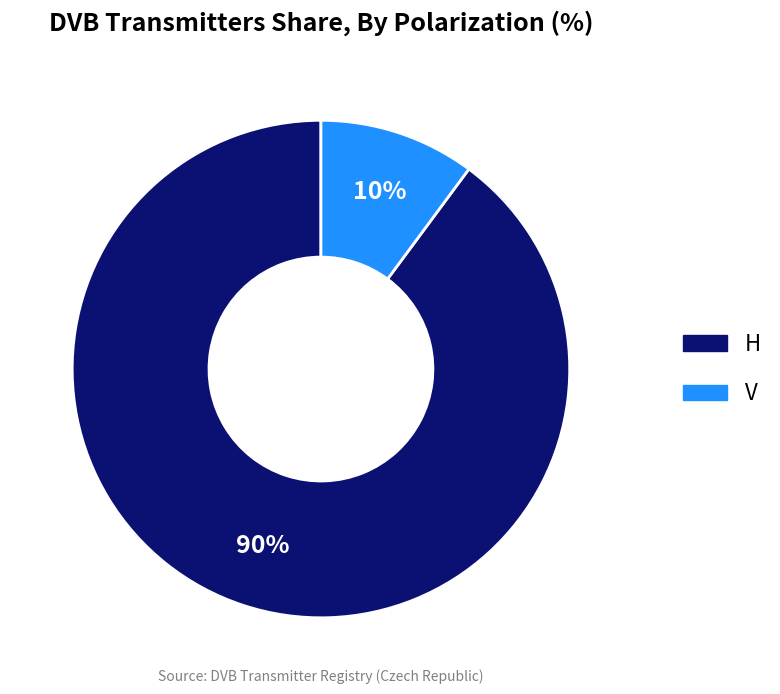

What percentage is the V slice, to the nearest percent?

10%